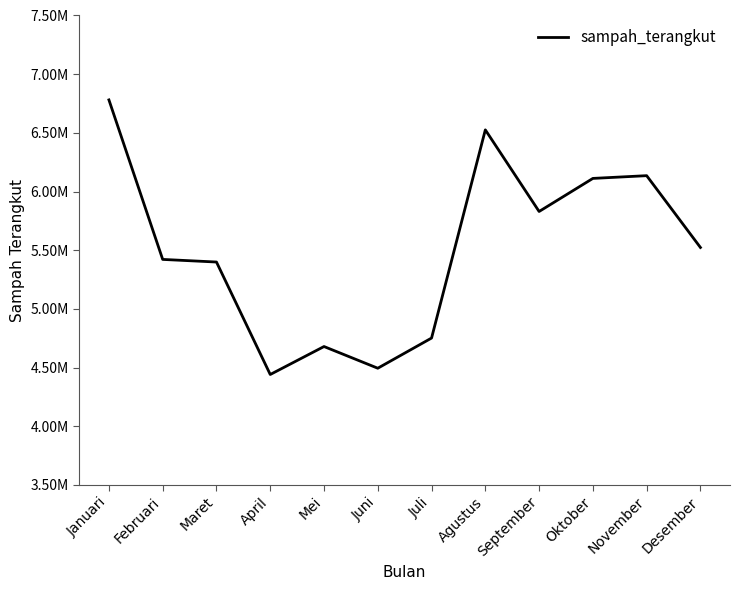

Does the chart have visible grid lines?

No